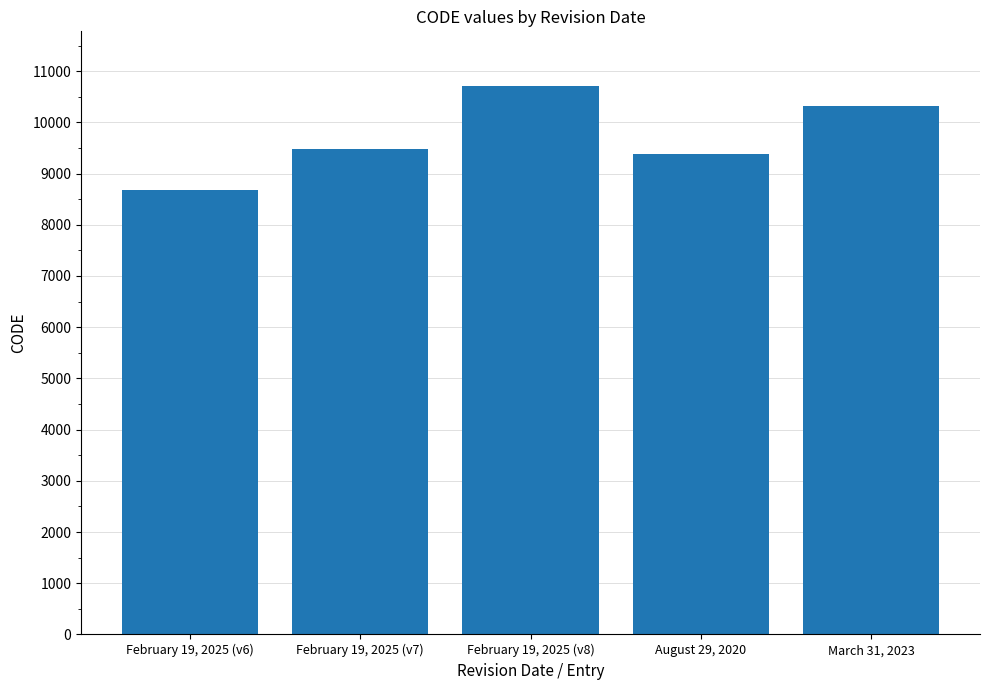

The value at August 29, 2020 is 9375. True or false?

True